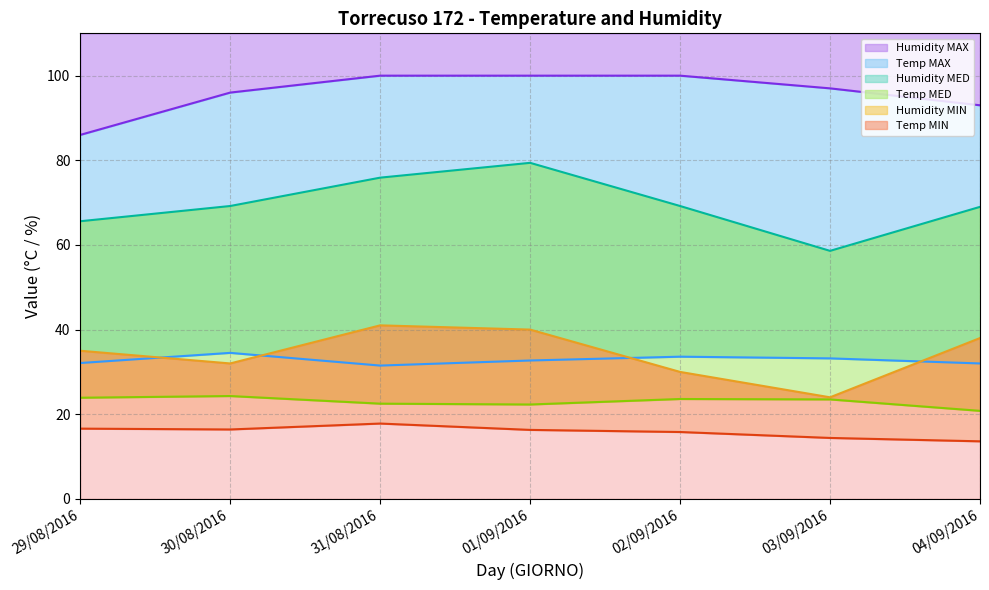

How many lines are shown in the chart?

6